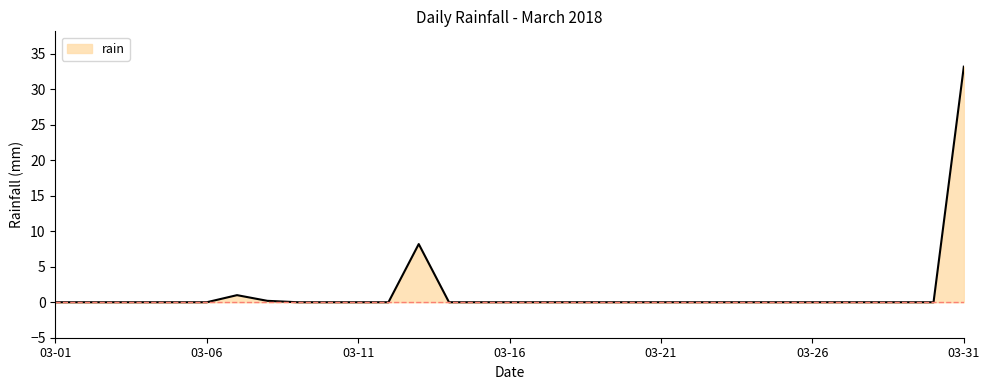

What is the greatest value displayed?

33.2